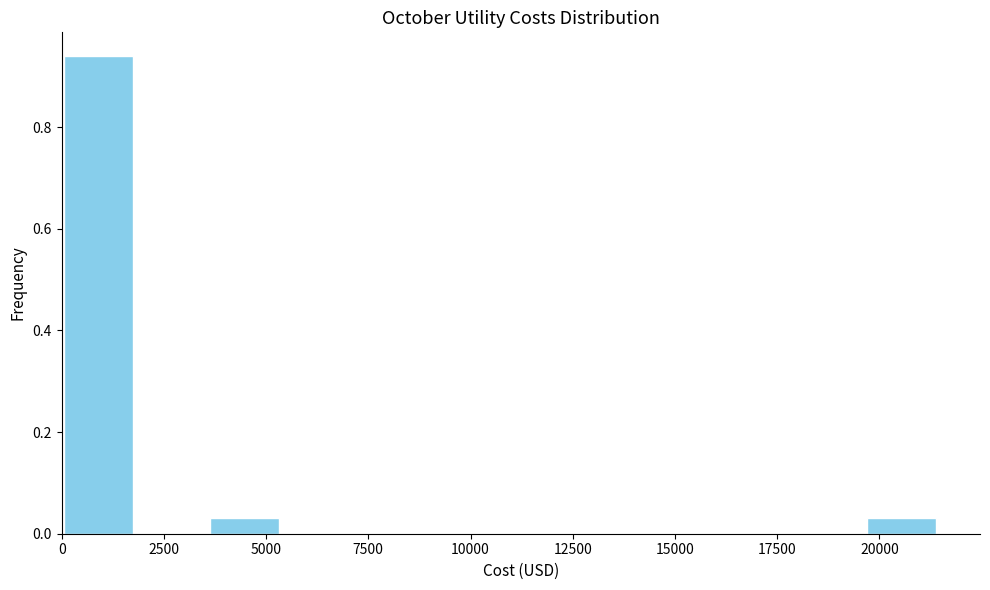

Read against the x-axis, roughly where is the centre of the tallest bar?

1000